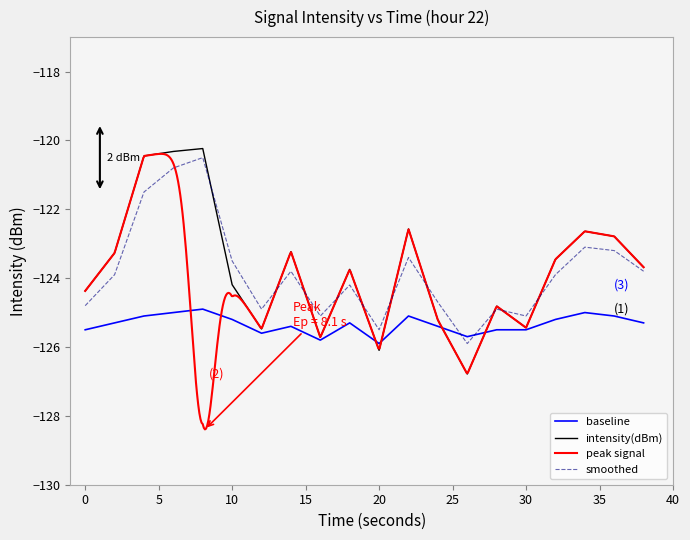

At how many categories does at least one series exceed -125?

16